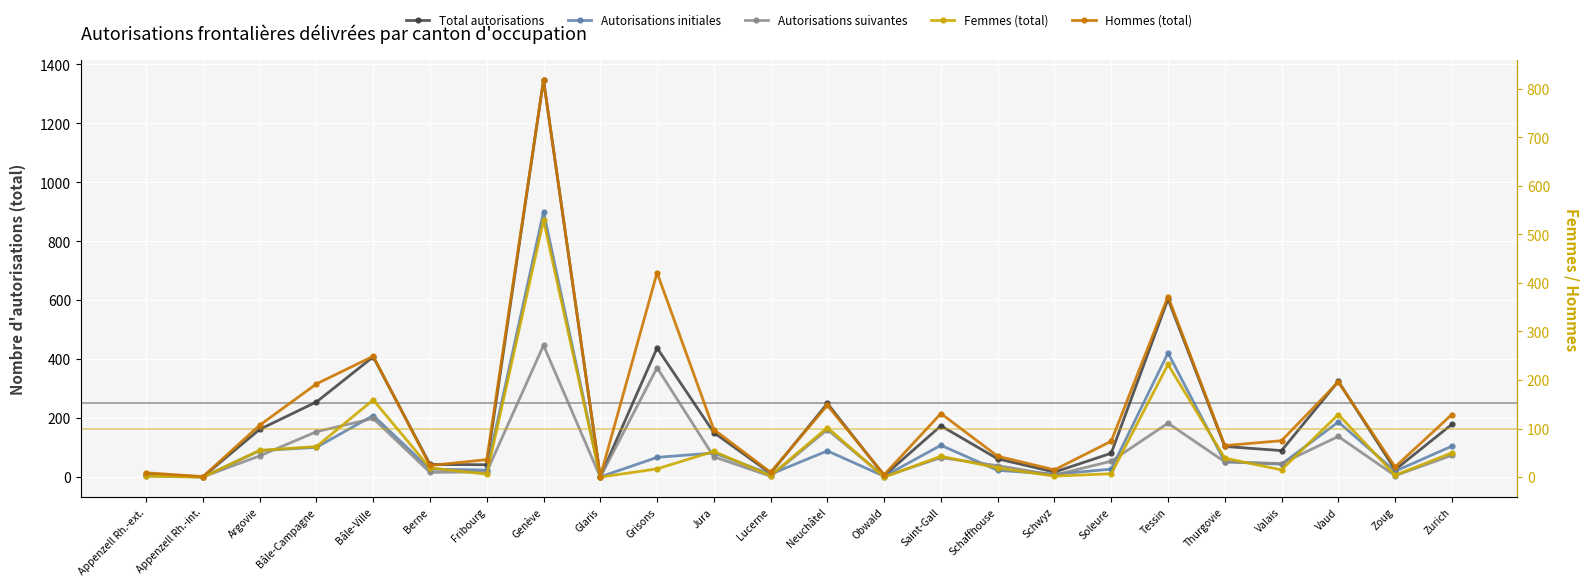

Rank the categories by Total autorisations value from highest to lowest.

Genève, Tessin, Grisons, Bâle-Ville, Vaud, Bâle-Campagne, Neuchâtel, Zurich, Saint-Gall, Argovie, Jura, Thurgovie, Valais, Soleure, Schaffhouse, Berne, Fribourg, Zoug, Schwyz, Lucerne, Appenzell Rh.-ext., Obwald, Appenzell Rh.-int., Glaris